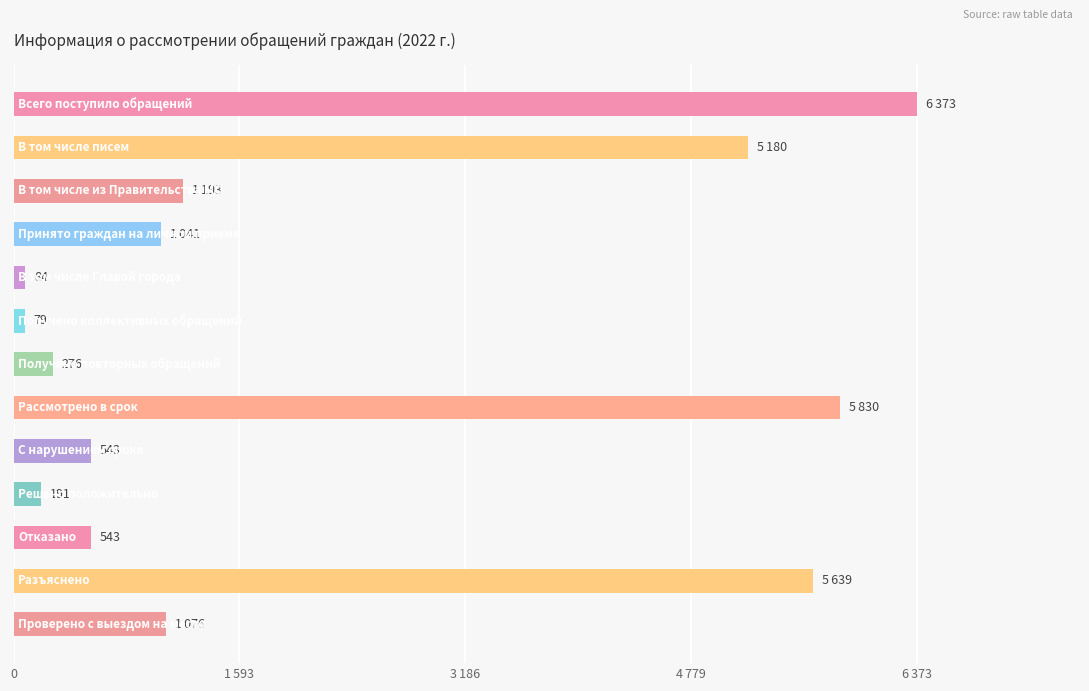

Does the chart contain any negative values?

No